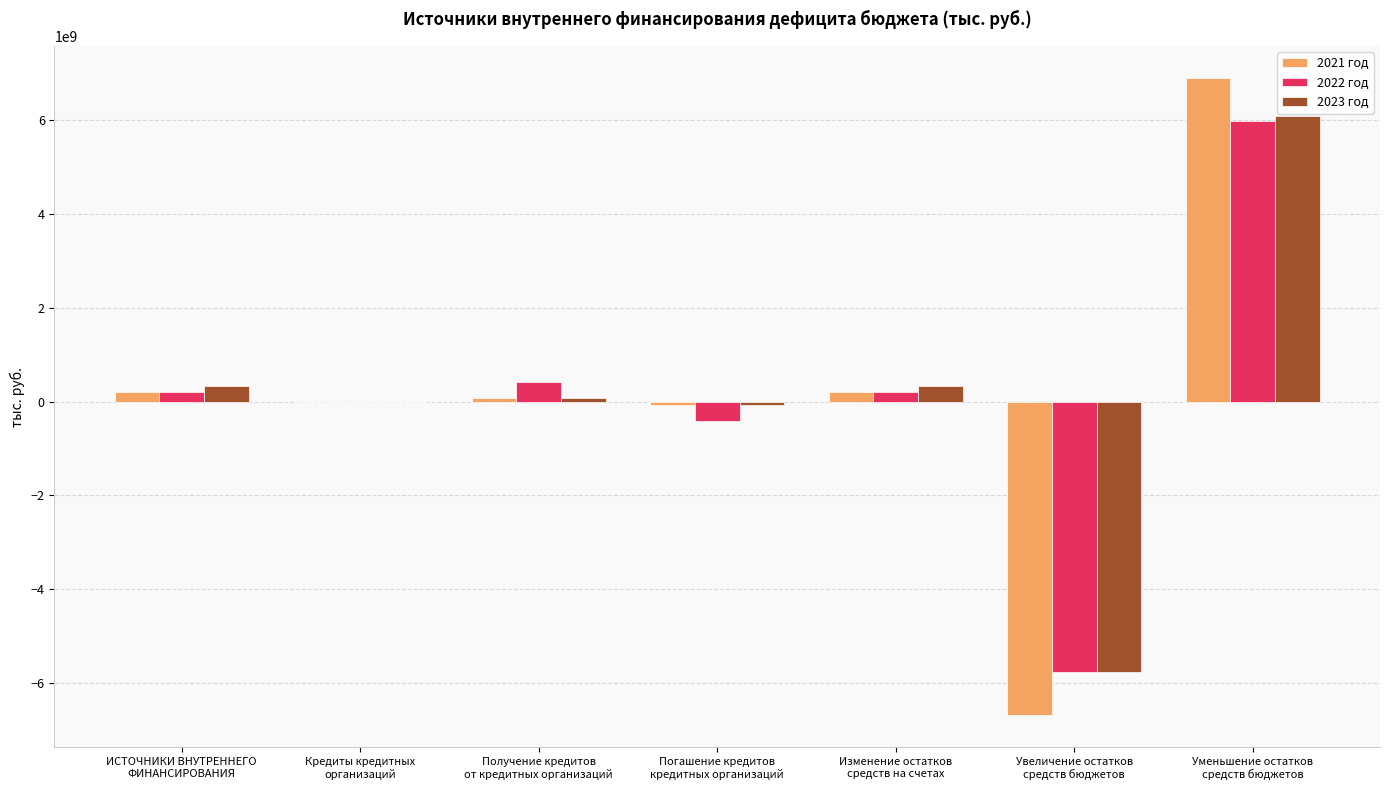

Is it true that 2023 год equals -9489041144.7 at Увеличение остатков
средств бюджетов?

False